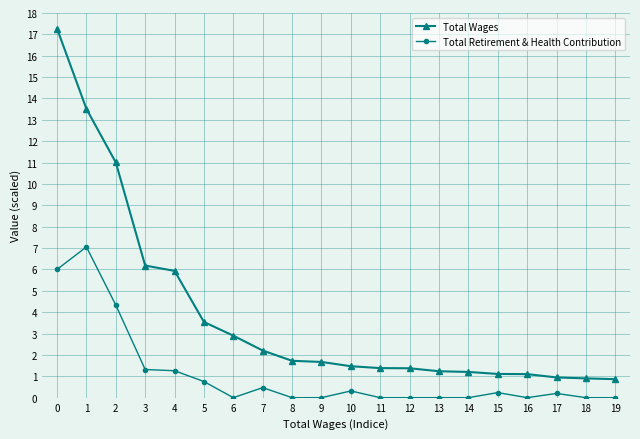

What is the value of the Total Retirement & Health Contribution point at the 18th from the left?

0.2